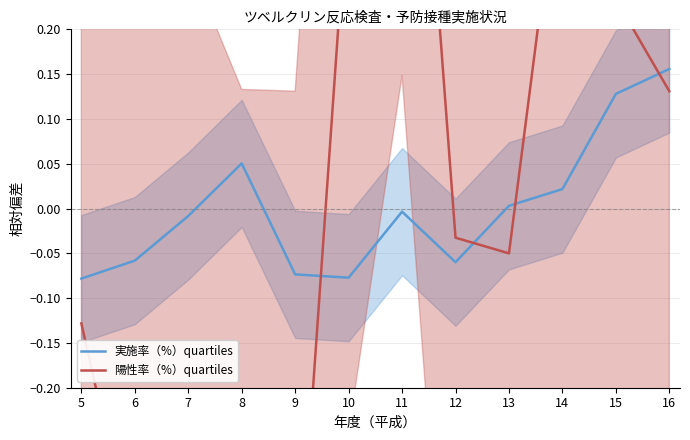

The value of 陽性率（%）quartiles at 16 is 0.1. True or false?

True